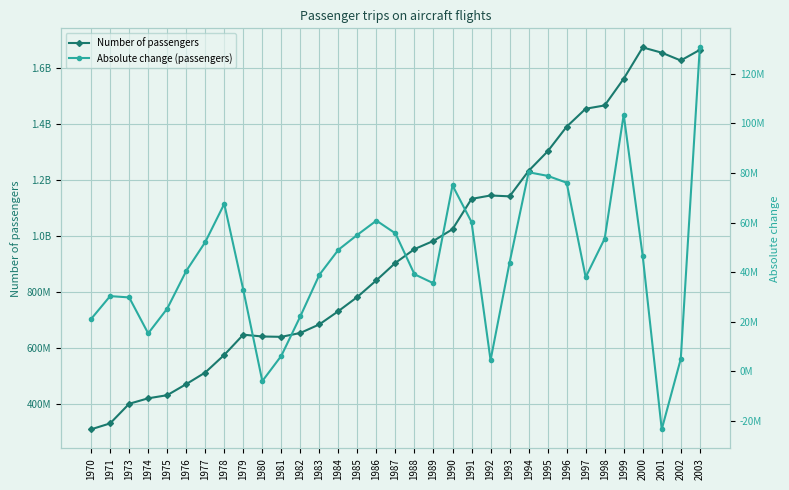

What is the spread (max minus min) of values at 1990?

949966914